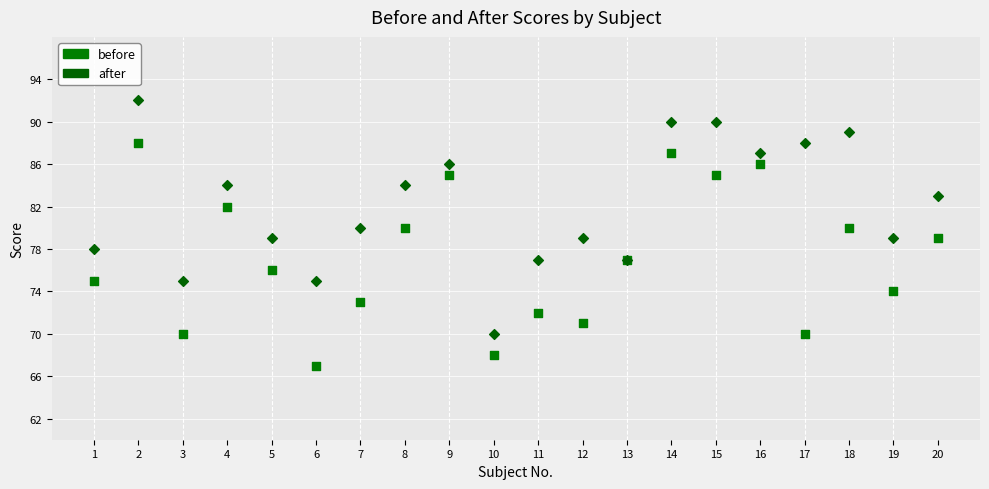

What is the X range (max minus min) for the scatter plot?

19